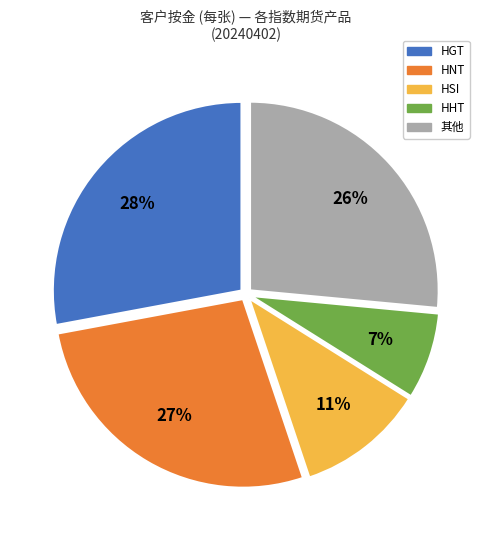

To the nearest percent, what is the difference between the largest and smallest slice percentages?

21%